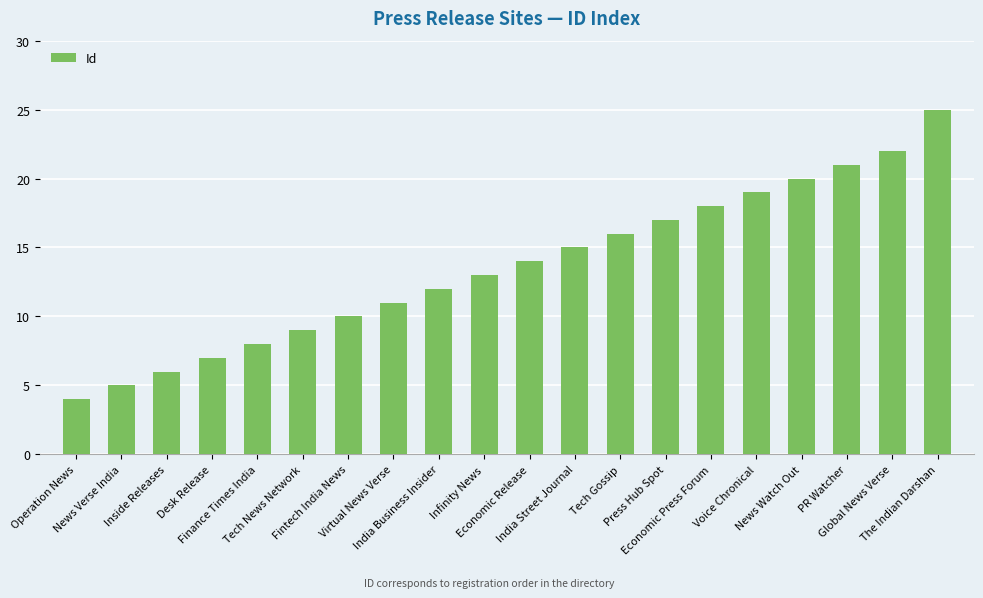

What is the label of the 19th bar from the right?

News Verse India